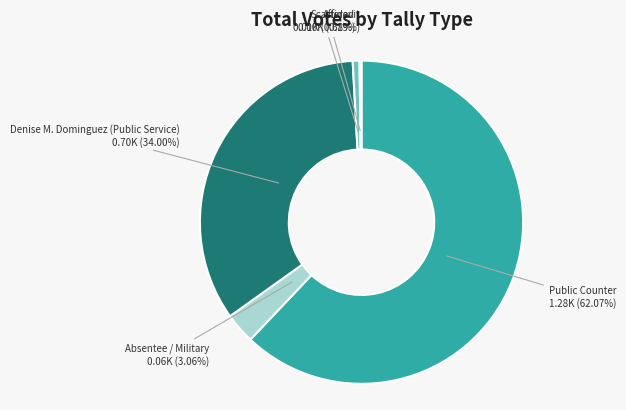

Does any single category account for the majority?

Yes